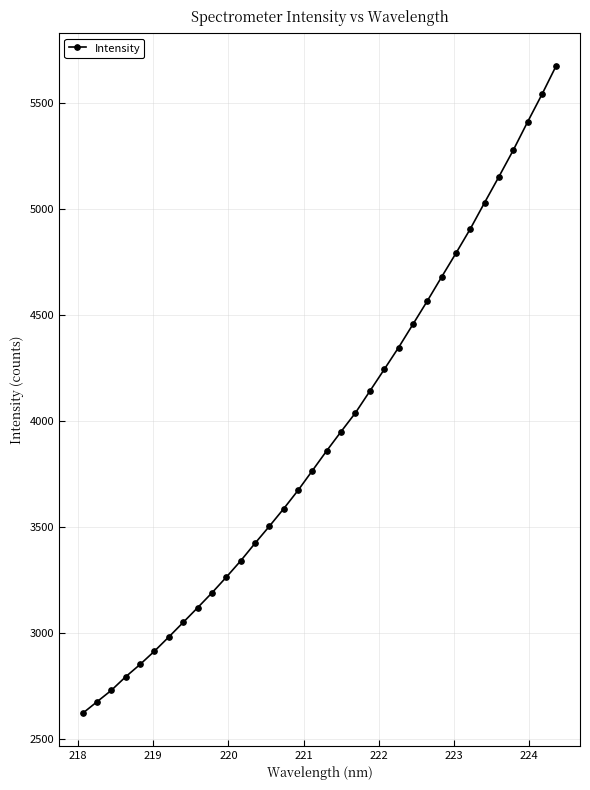

What is the difference between the maximum and second lowest values?

3004.0